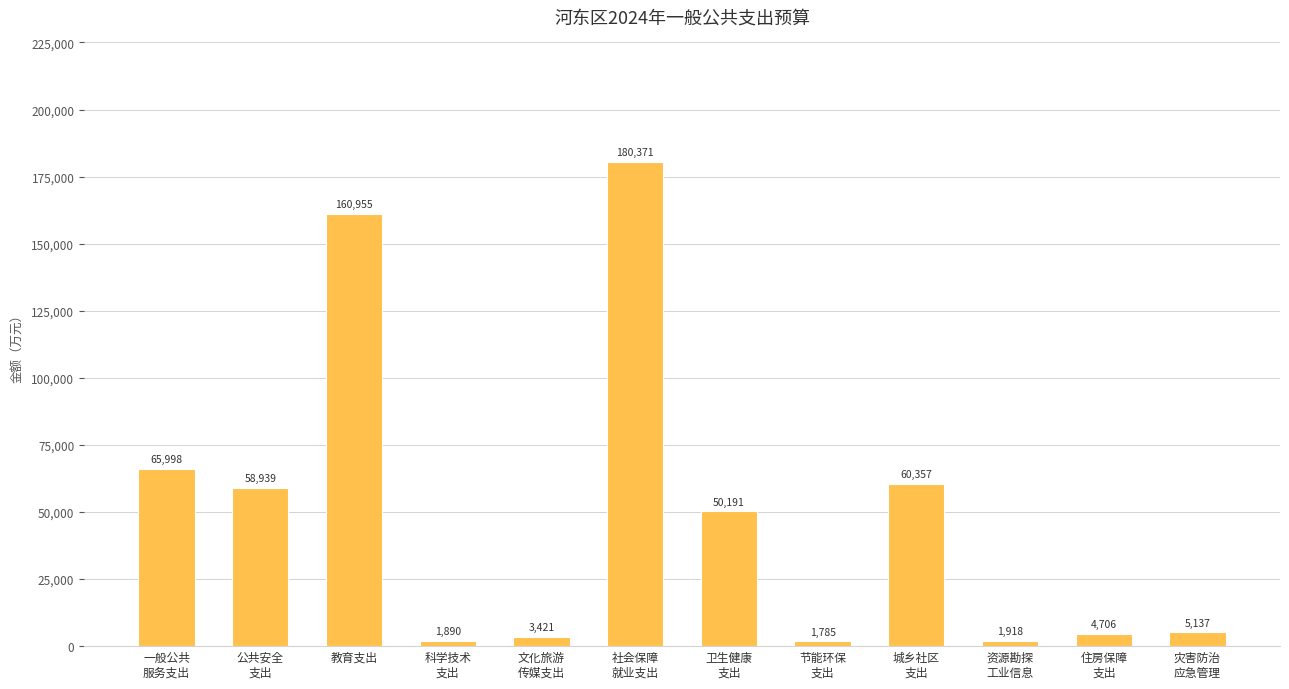

What is the difference between the maximum and minimum values?

178586